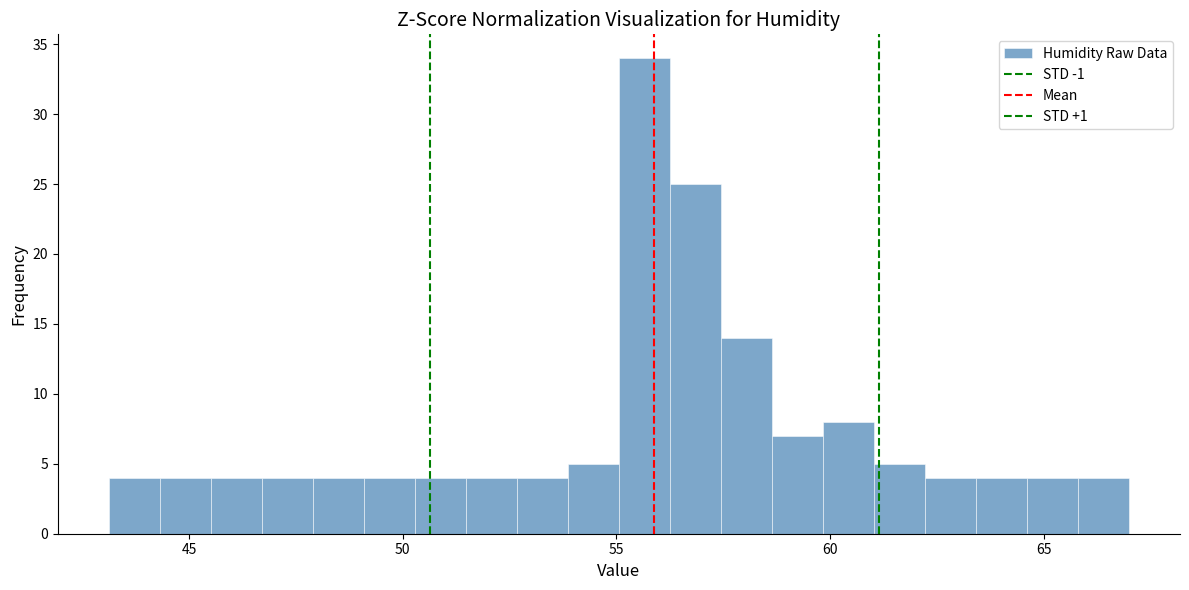

Around what value on the x-axis is the tallest bar? Give the approximate position of its centre, as read against the axis.

55.5